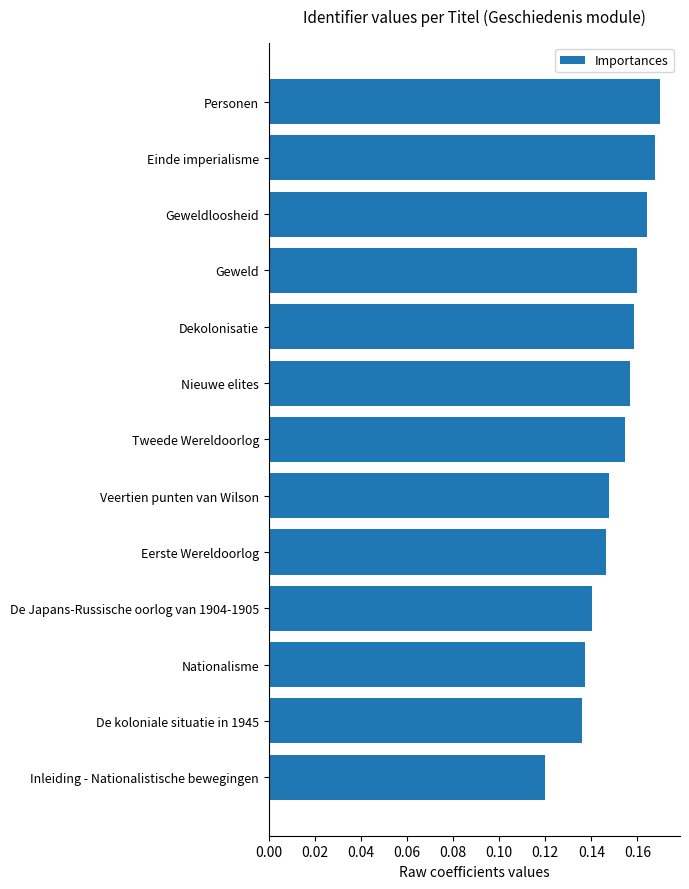

What is the label of the 4th bar from the top?

Geweld